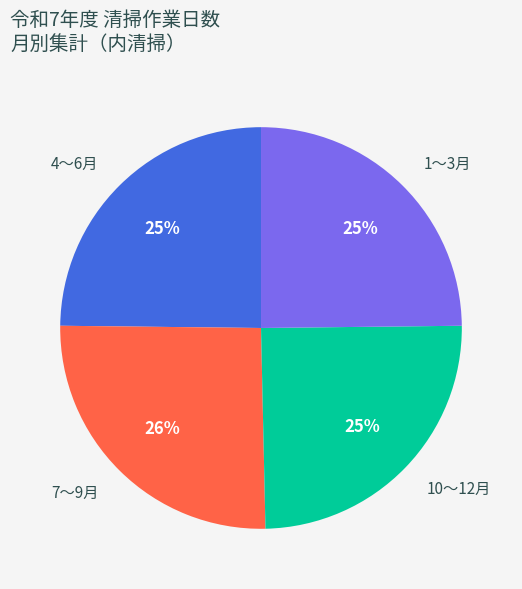

To the nearest percent, what portion does 4〜6月 represent?

25%